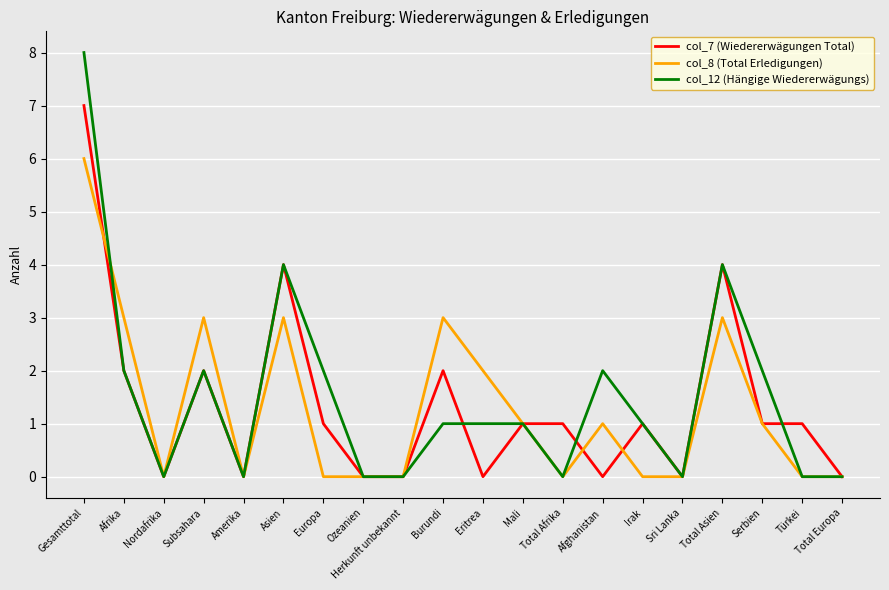

Rank the series by their maximum value, from highest to lowest.

col_12 (Hängige Wiedererwägungs), col_7 (Wiedererwägungen Total), col_8 (Total Erledigungen)